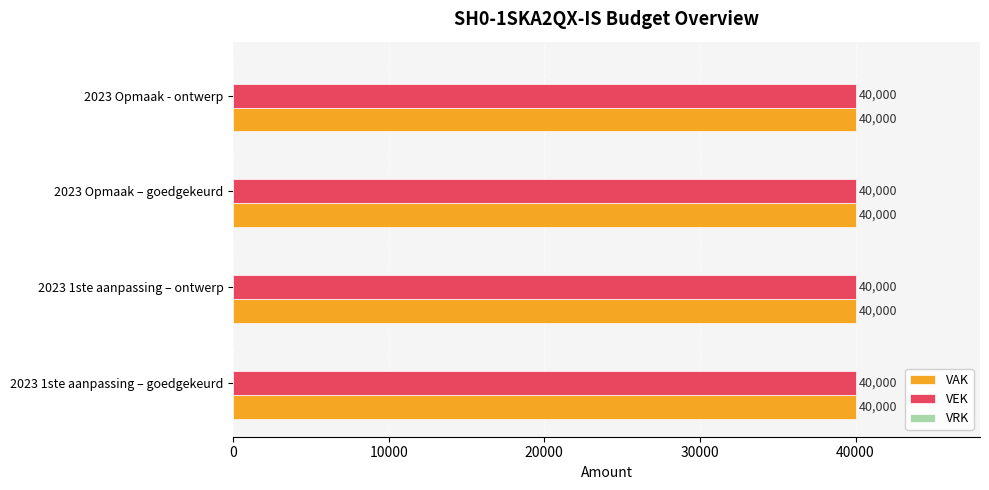

Are the bars grouped side by side (vs. stacked)?

Yes